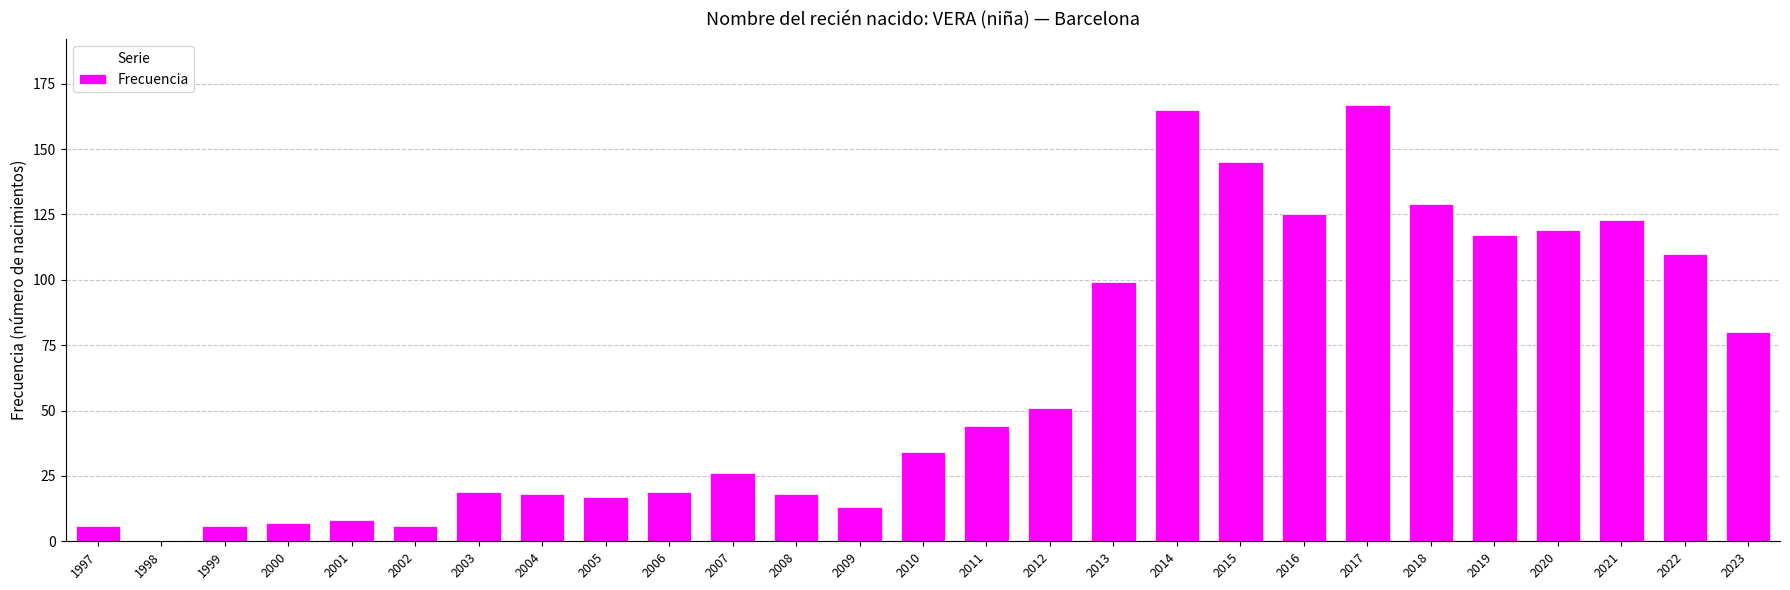

Reading right to left, transcribe all the data shown in this chart.

80	110	123	119	117	129	167	125	145	165	99	51	44	34	13	18	26	19	17	18	19	6	8	7	6	0	6